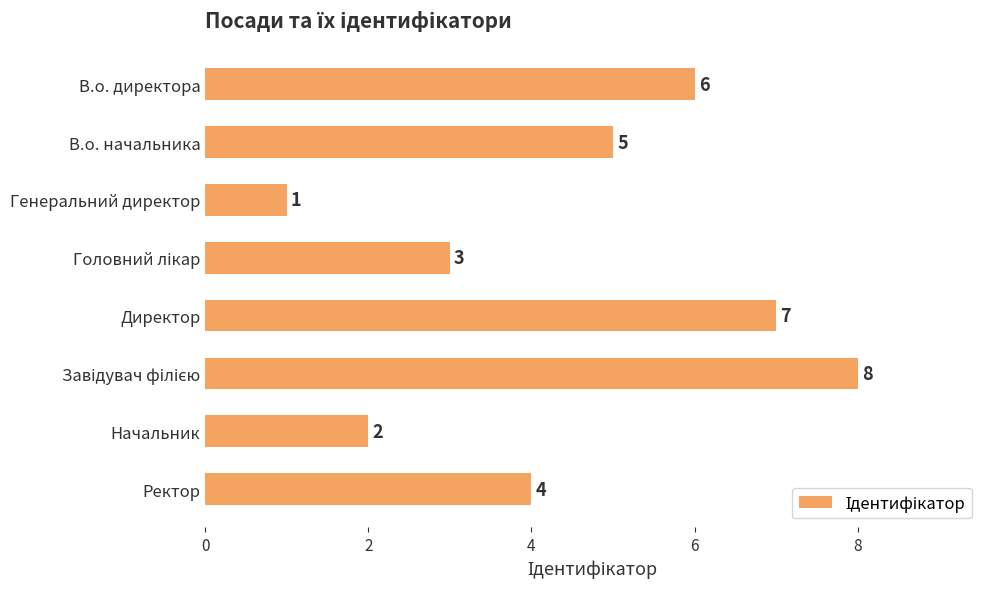

Where is the data nearest to the value 4?

Ректор